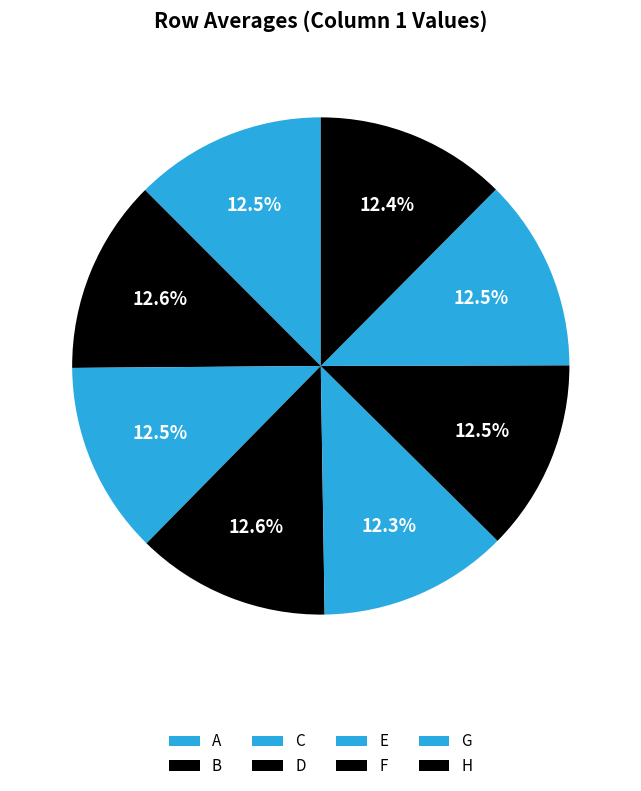

Does G represent more than half of the total?

No